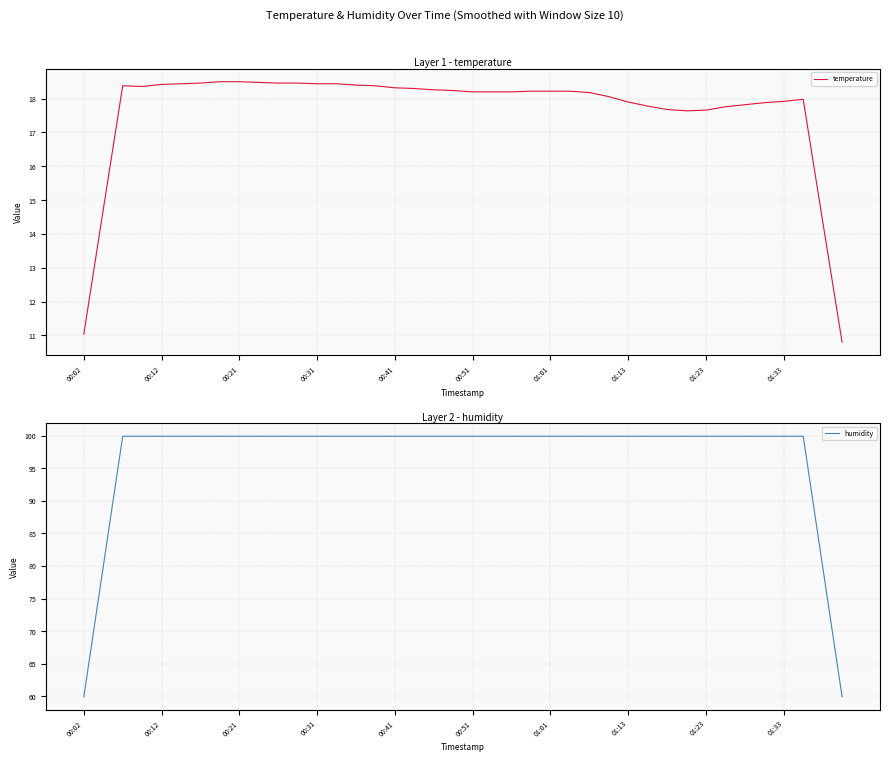

What is the lowest value of the temperature series?

10.8